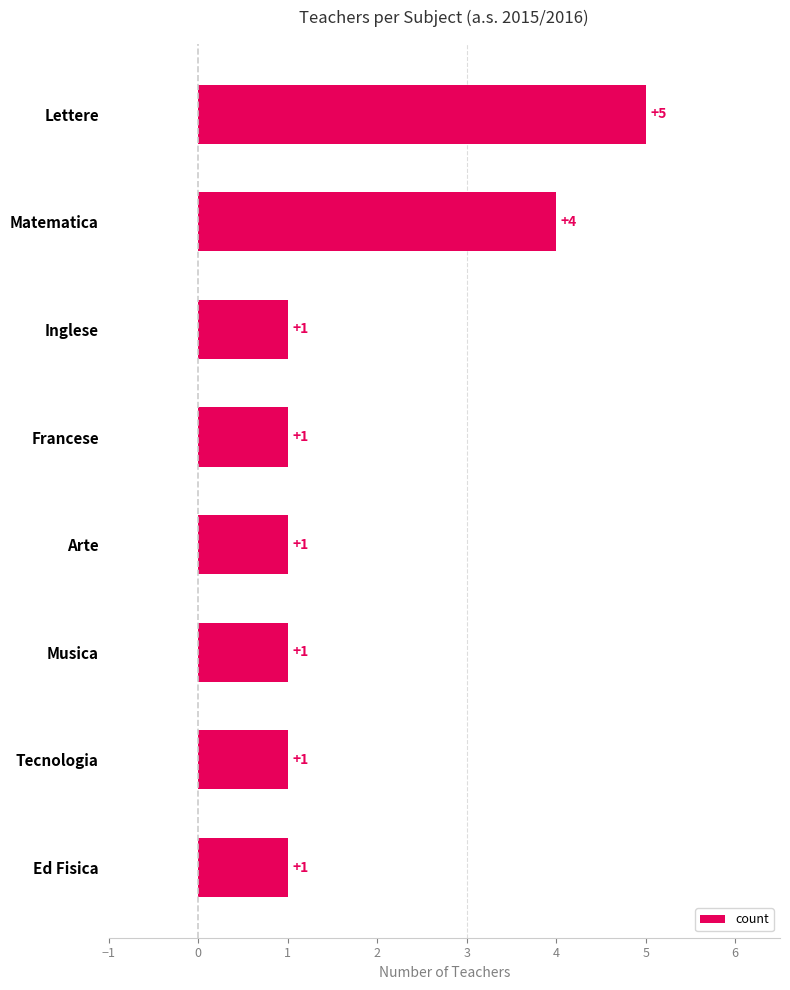

What is the value of the 6th bar from the top?

1